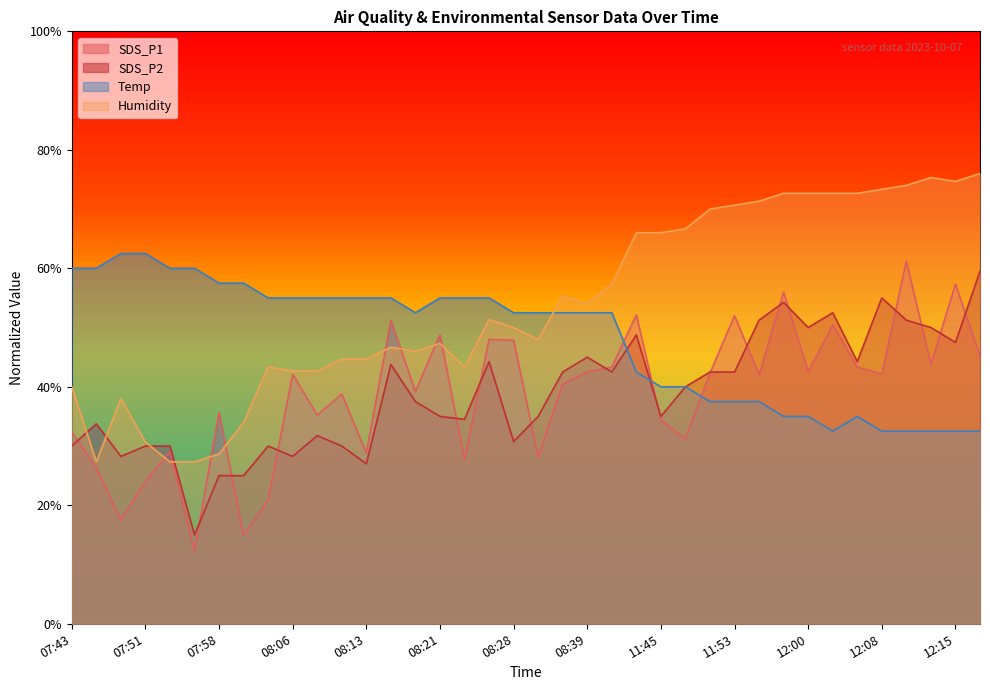

At which label is Humidity closest to 51?

08:26